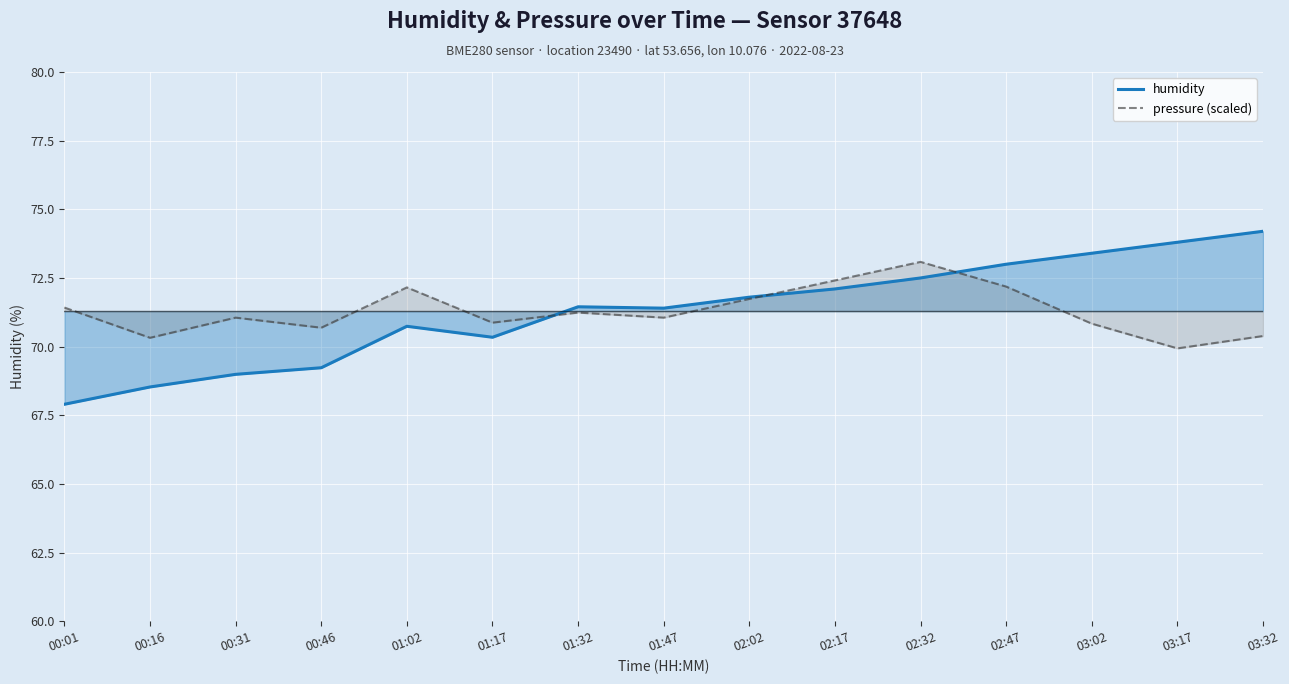

What is the minimum value for humidity?

67.9